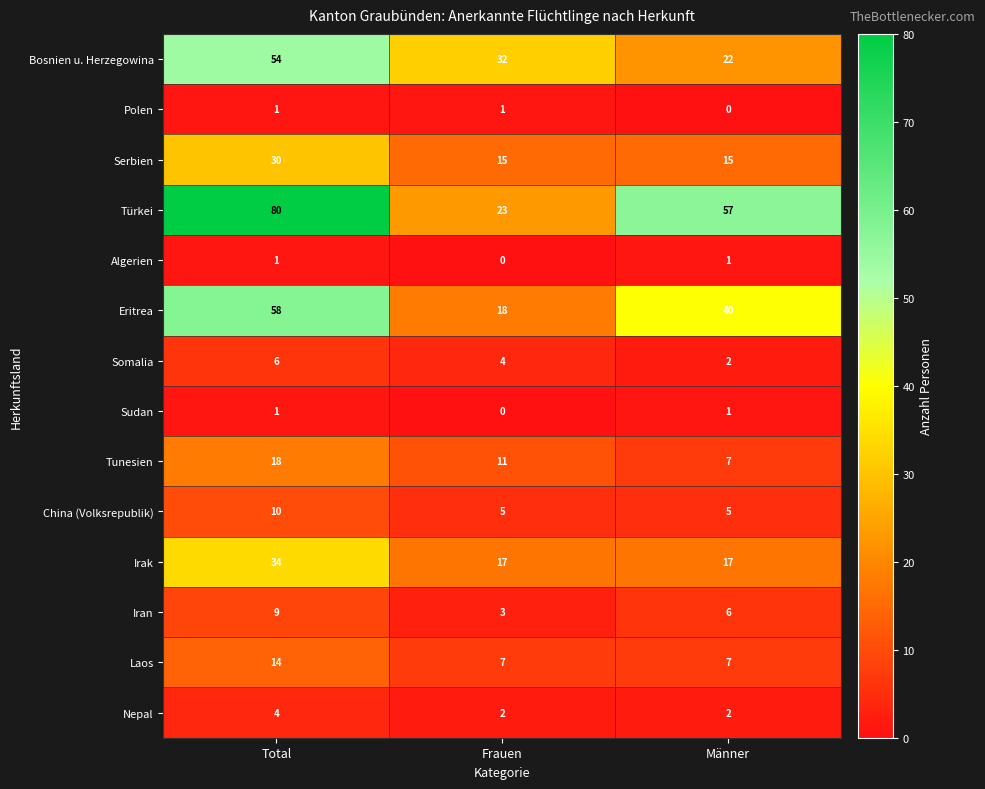

What is the spread (max minus min) of values at Frauen?

32